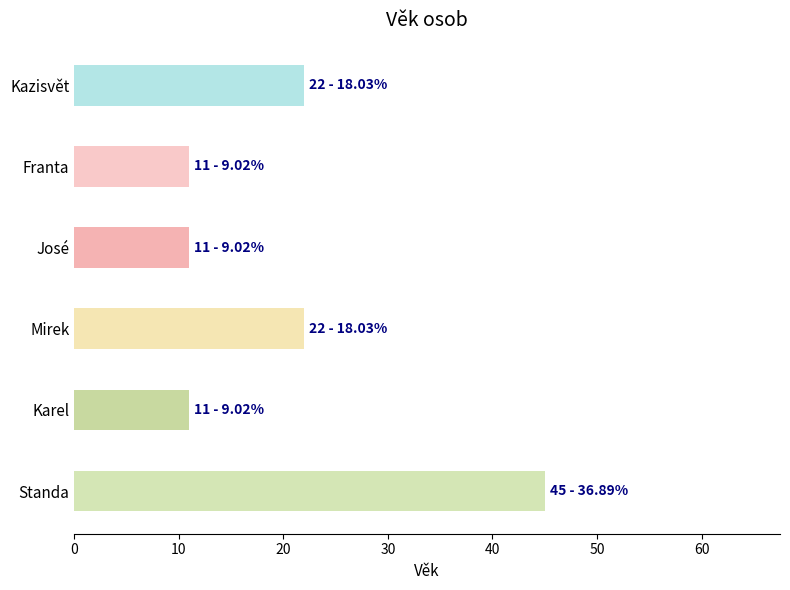

Which label corresponds to the largest value in the chart?

Standa